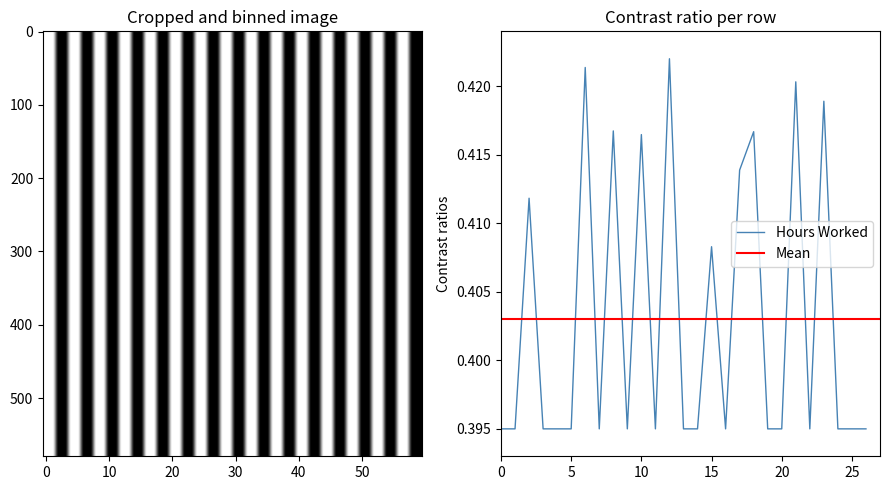

How many values are between 0 and 1?

27